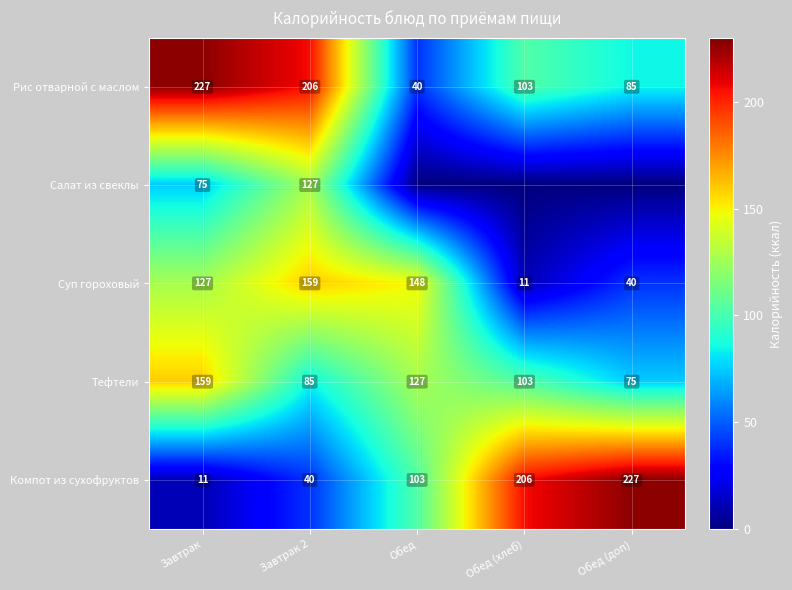

At Завтрак, list the series in order from largest to smallest.

Рис отварной с маслом, Тефтели, Суп гороховый, Салат из свеклы, Компот из сухофруктов